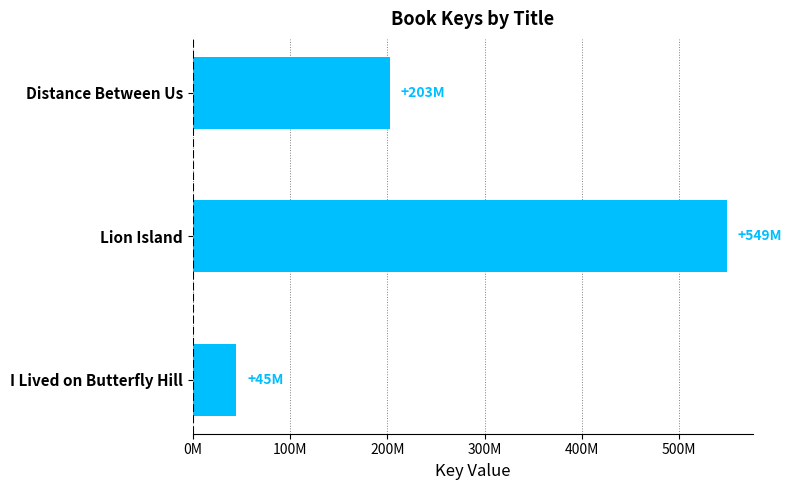

What is the smallest value displayed?

45004121